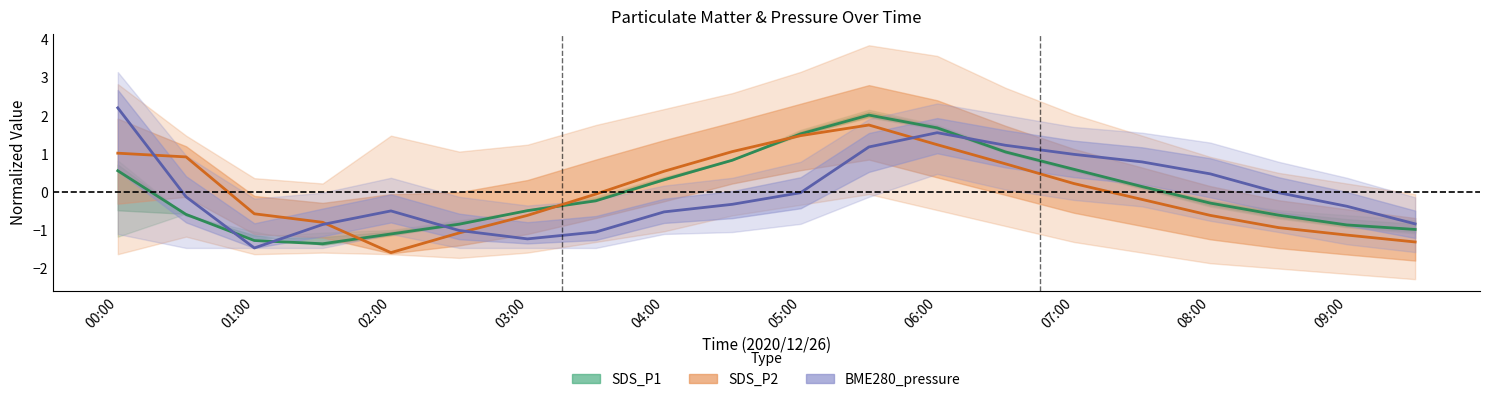

Which category has the highest value across all series?

00:00